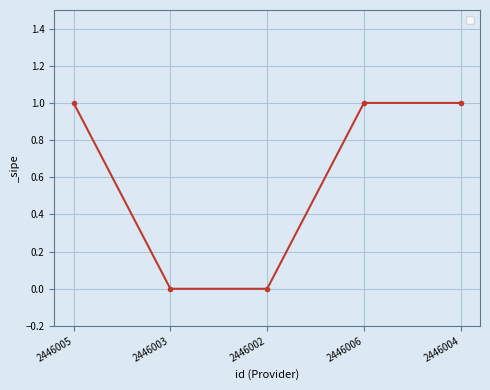

How many lines are shown in the chart?

1